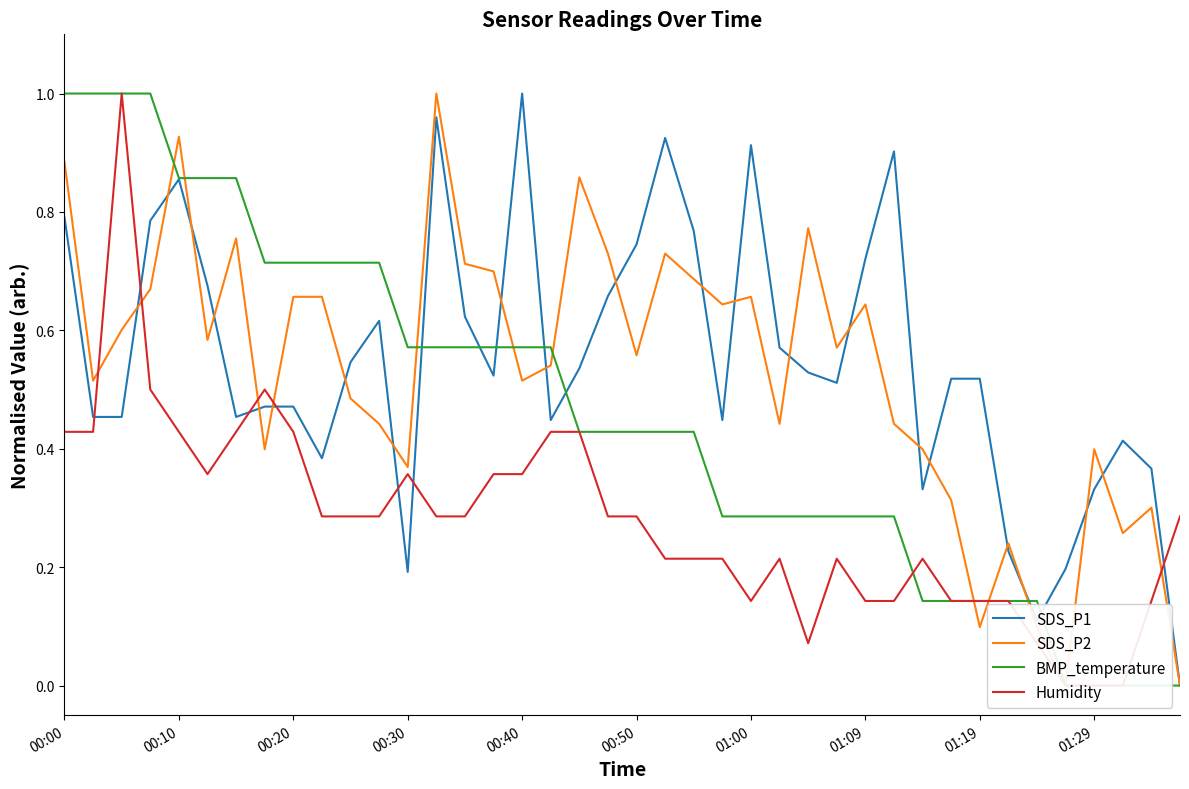

The SDS_P1 series shows 0.1 at 01:29. True or false?

False